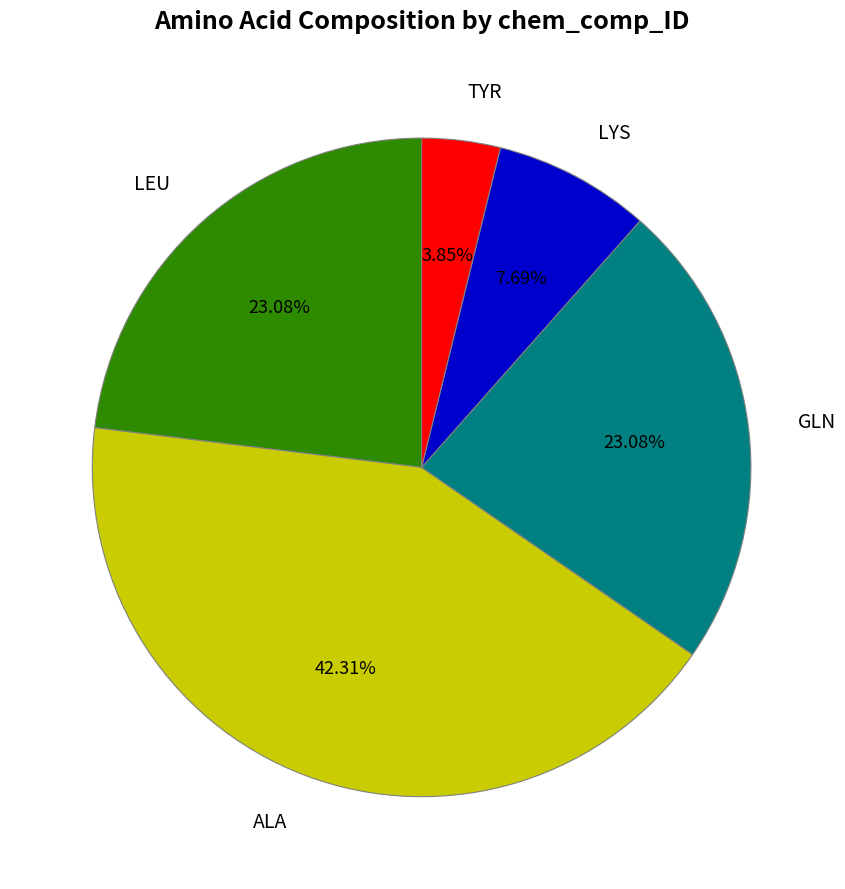

How many slices are in this pie chart?

5